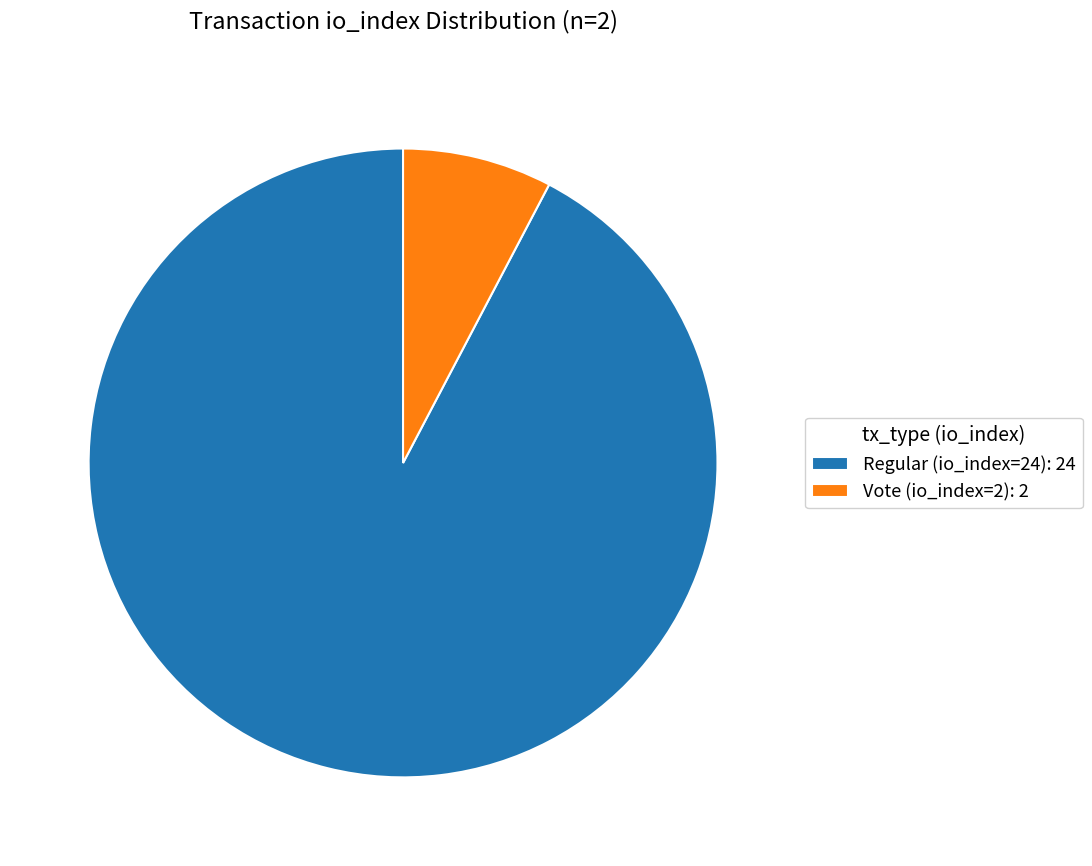

The Vote (io_index=2) slice represents 17% of the pie. True or false?

False